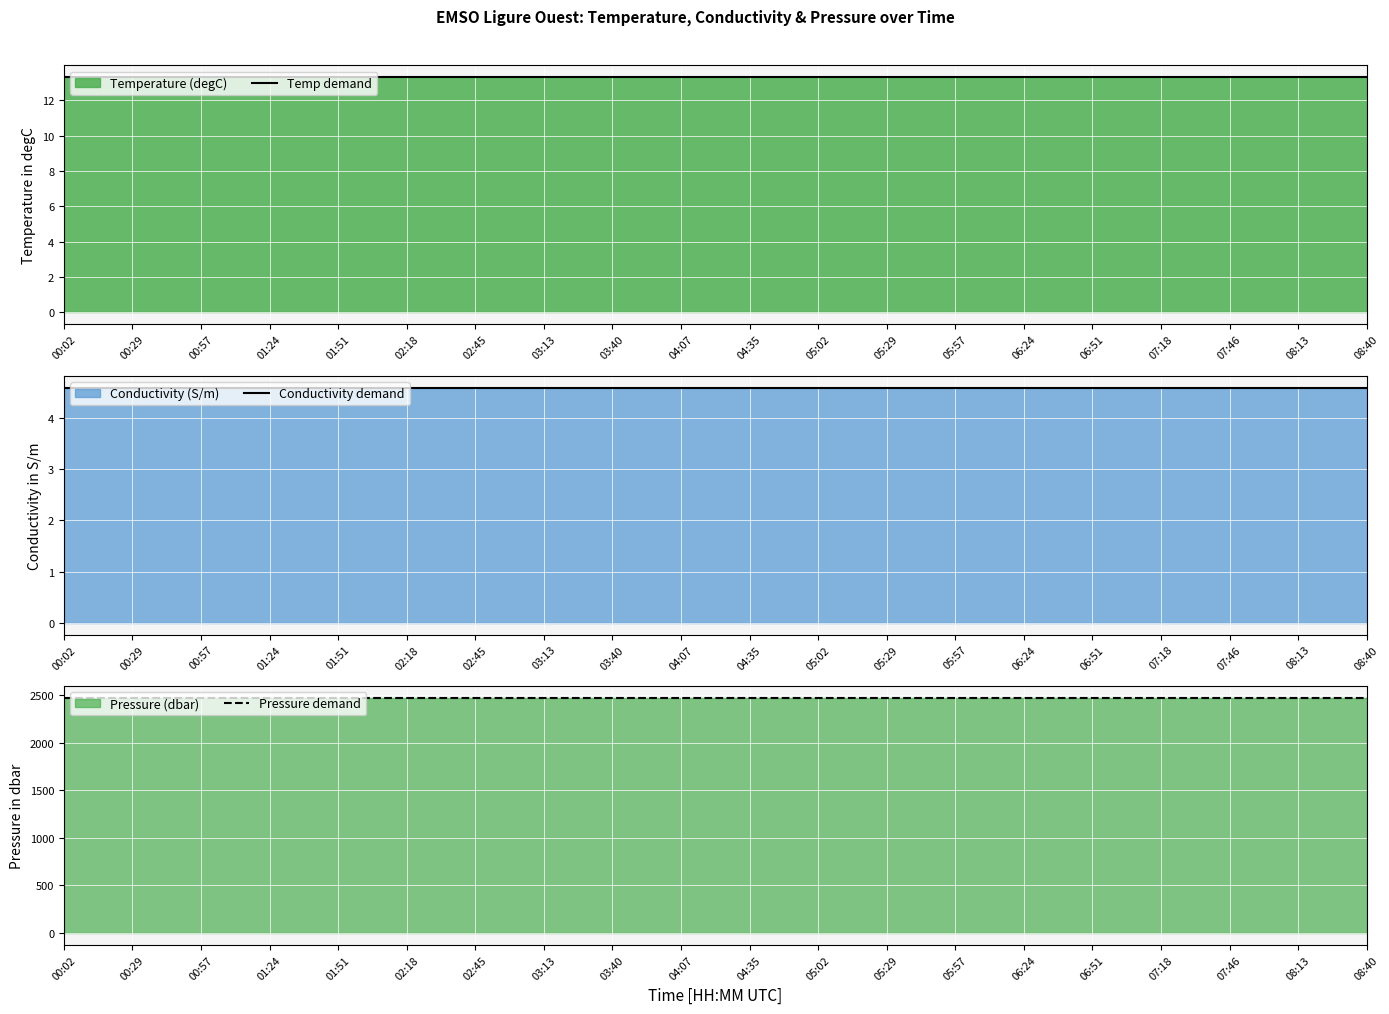

What is the spread (max minus min) of values at 04:07?

2465.4